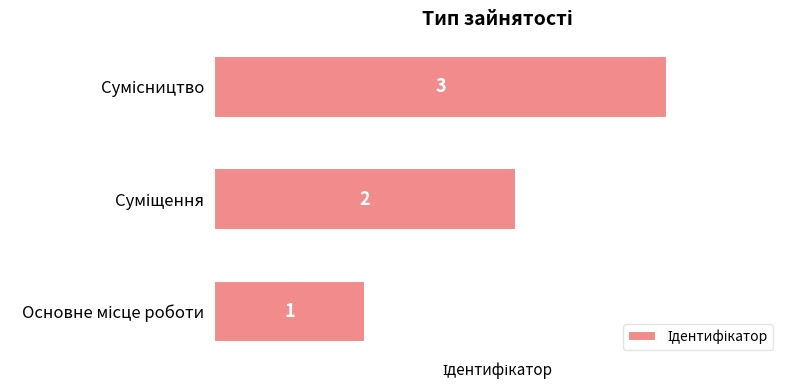

How many bars are there in total?

3